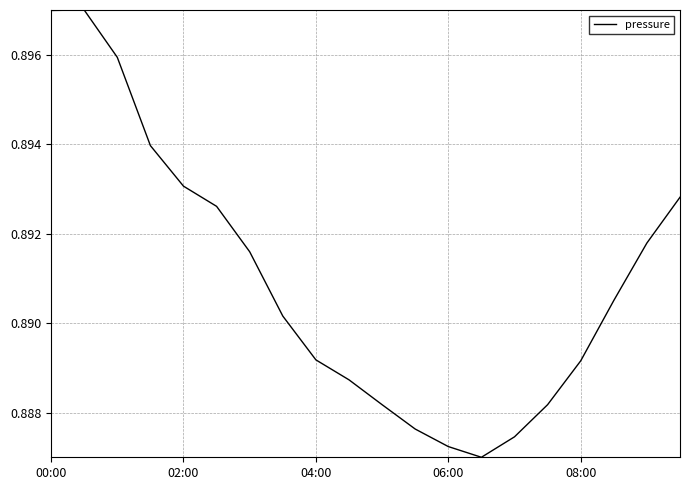

How many lines are shown in the chart?

1